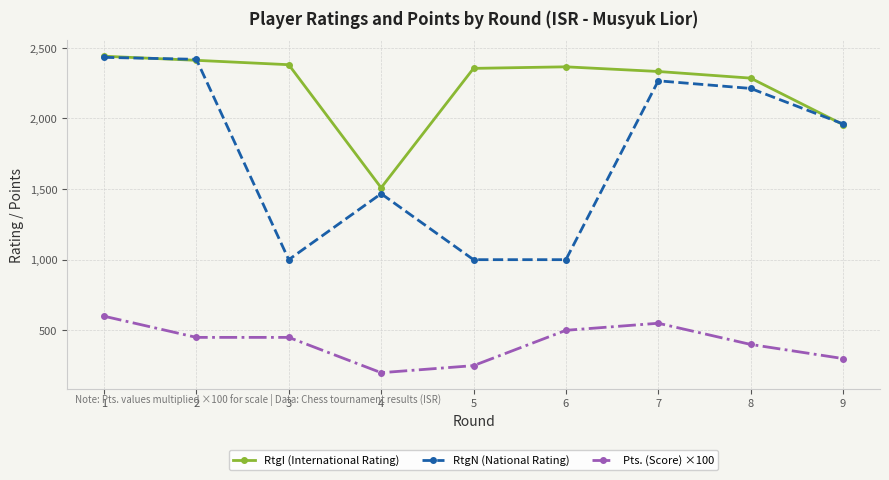

What are all the series names shown in the legend?

RtgI (International Rating), RtgN (National Rating), Pts. (Score) ×100